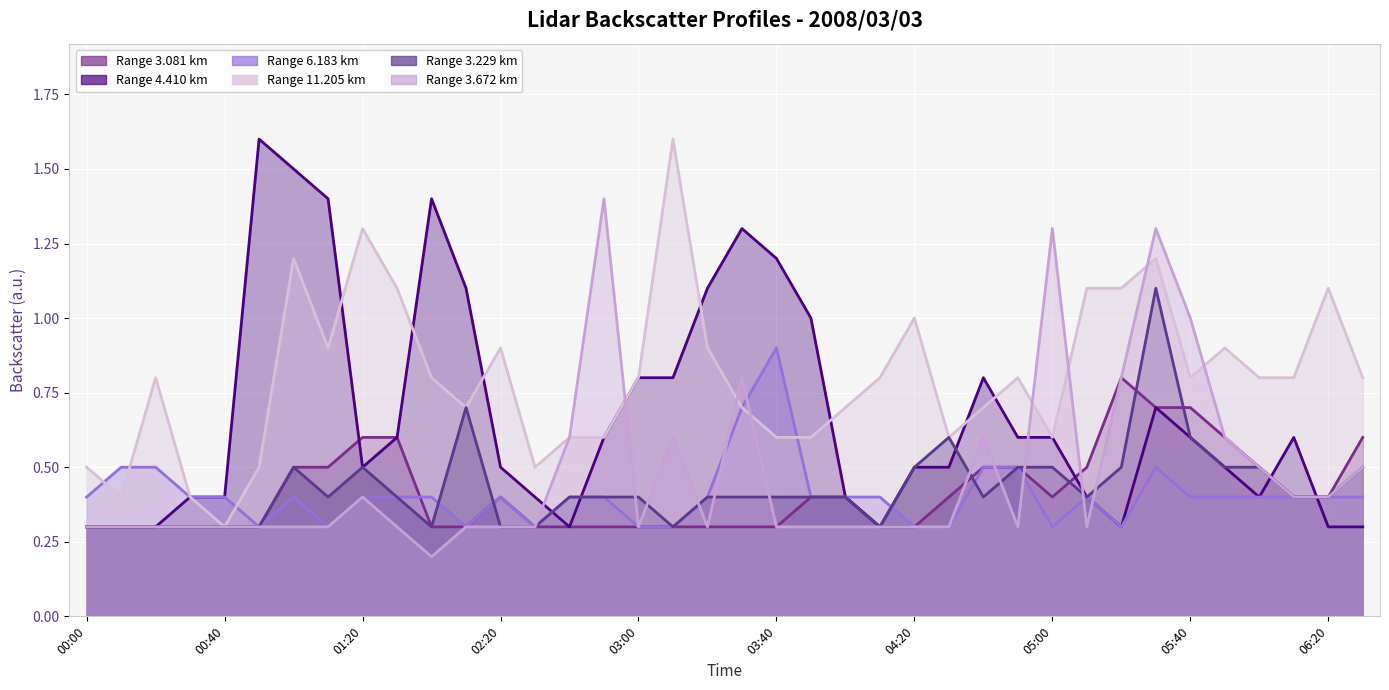

Rank the series at 2008/03/03 04:30 from lowest to highest value.

6.183, 3.672, 3.081, 4.410, 11.205, 3.229